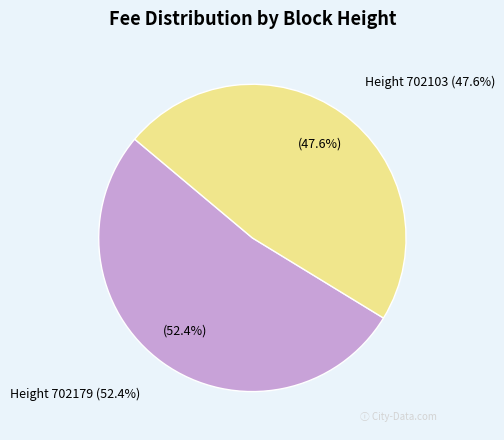

Count the number of slices in the pie.

2